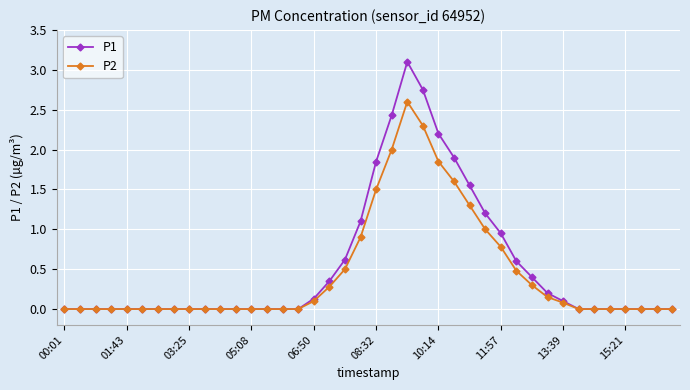

Which series has the widest spread of values?

P1